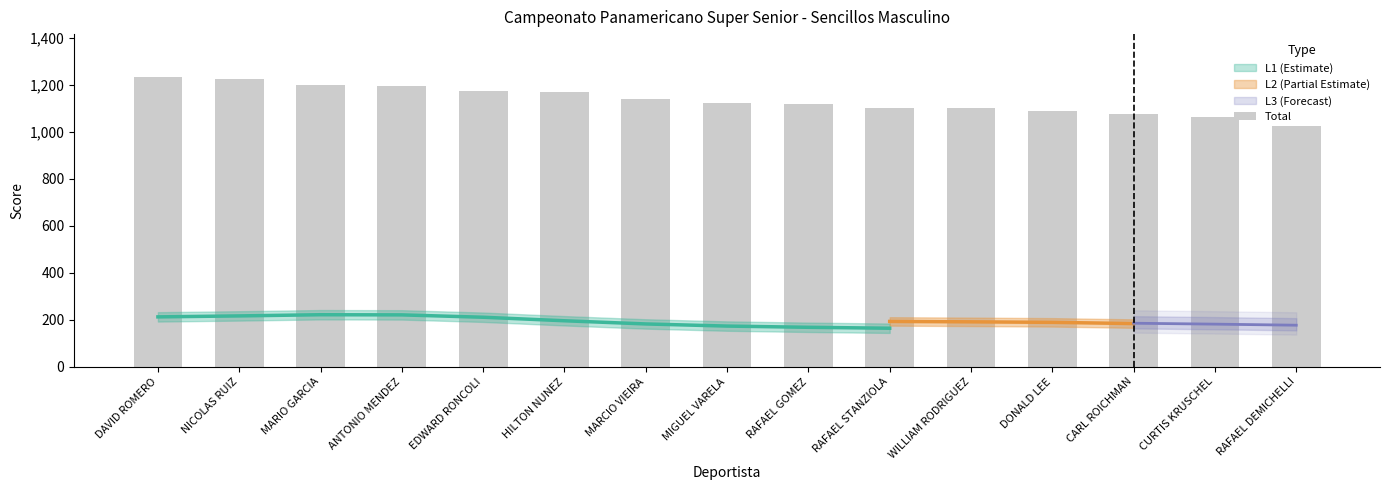

What position from the left is RAFAEL STANZIOLA?

10